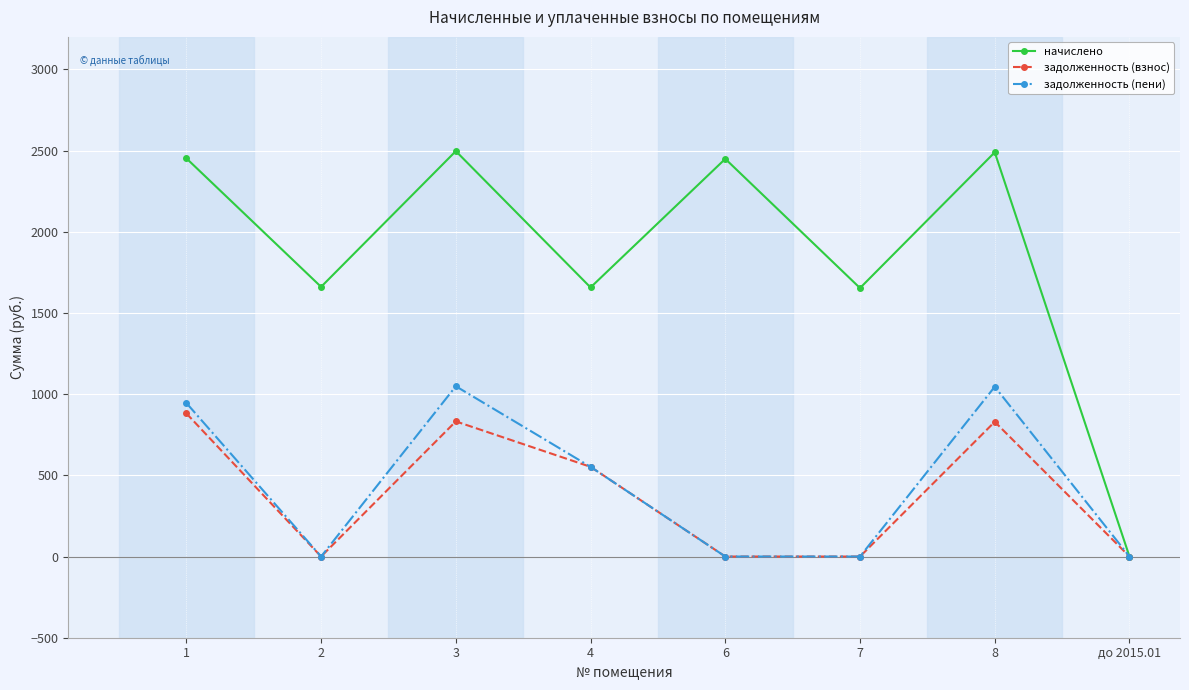

The задолженность (пени) series shows 273.2 at 8. True or false?

False